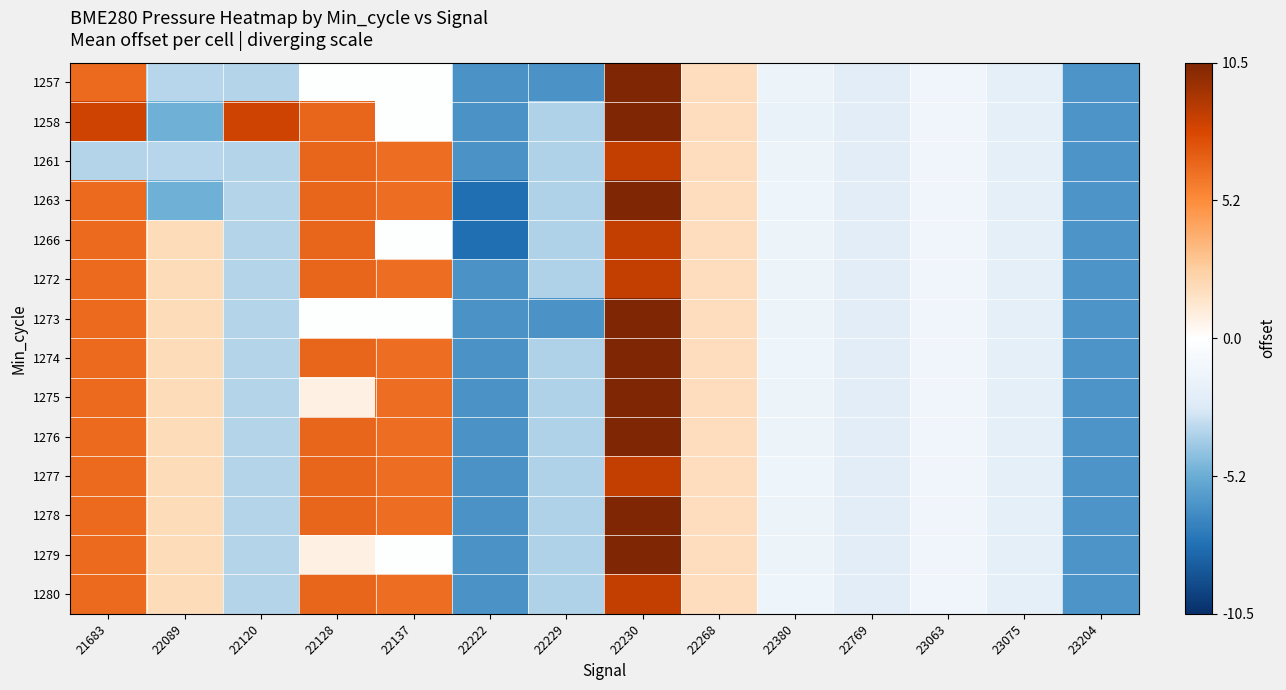

At 22089, list the series in order from largest to smallest.

1266, 1272, 1273, 1274, 1275, 1276, 1277, 1278, 1279, 1280, 1257, 1261, 1258, 1263